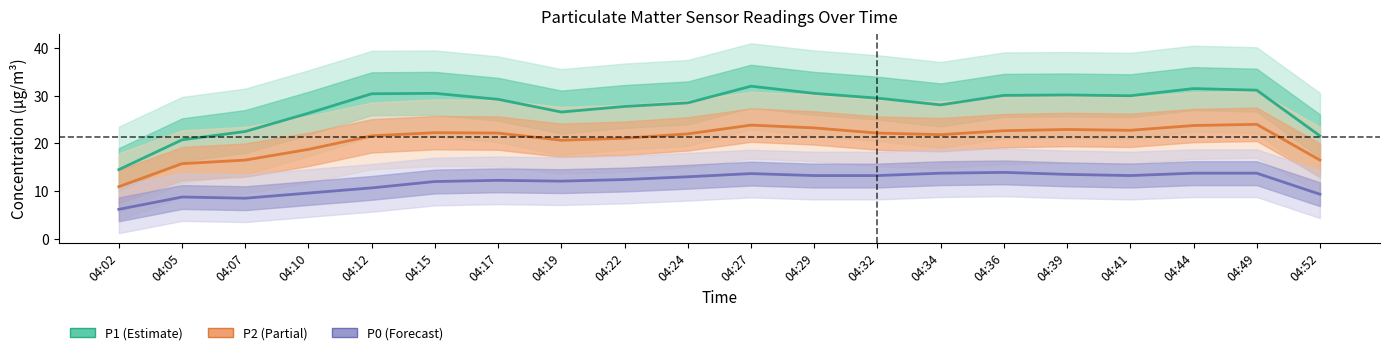

Count the number of data series in this chart.

3